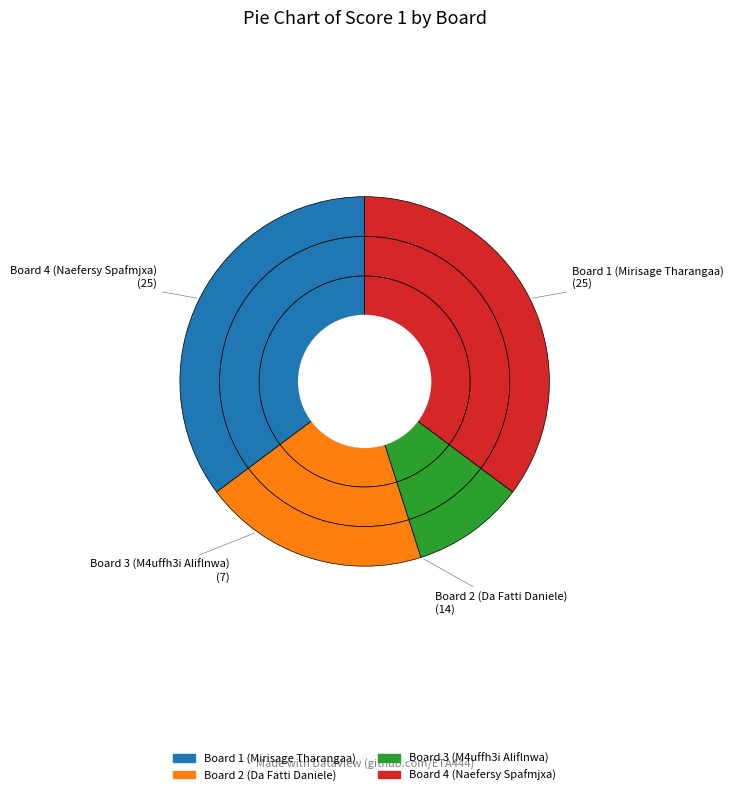

Approximately how many times larger is the value at Board 3 (M4uffh3i Aliflnwa) compared to Board 2 (Da Fatti Daniele)?

0.5